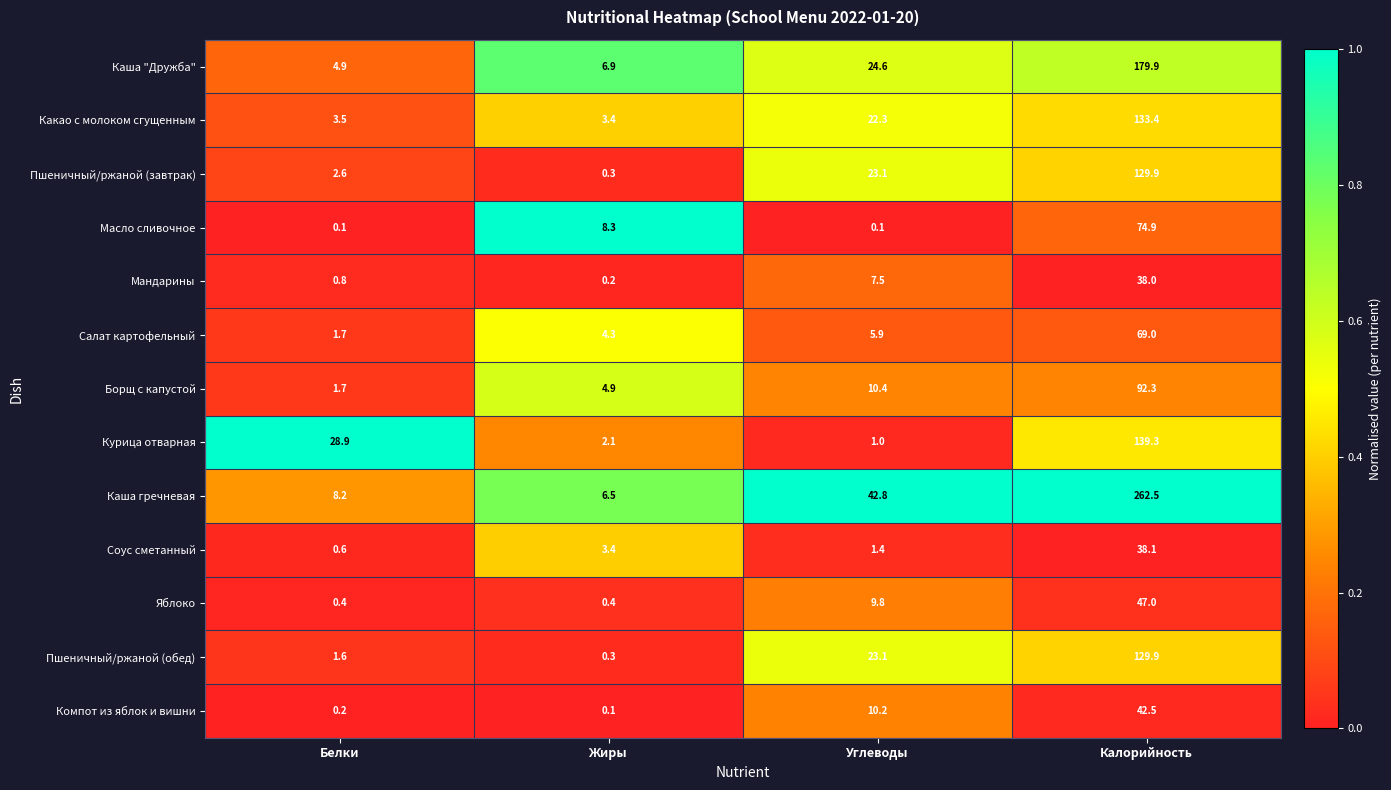

What is the difference between the Каша гречневая values at Калорийность and Белки?

254.3